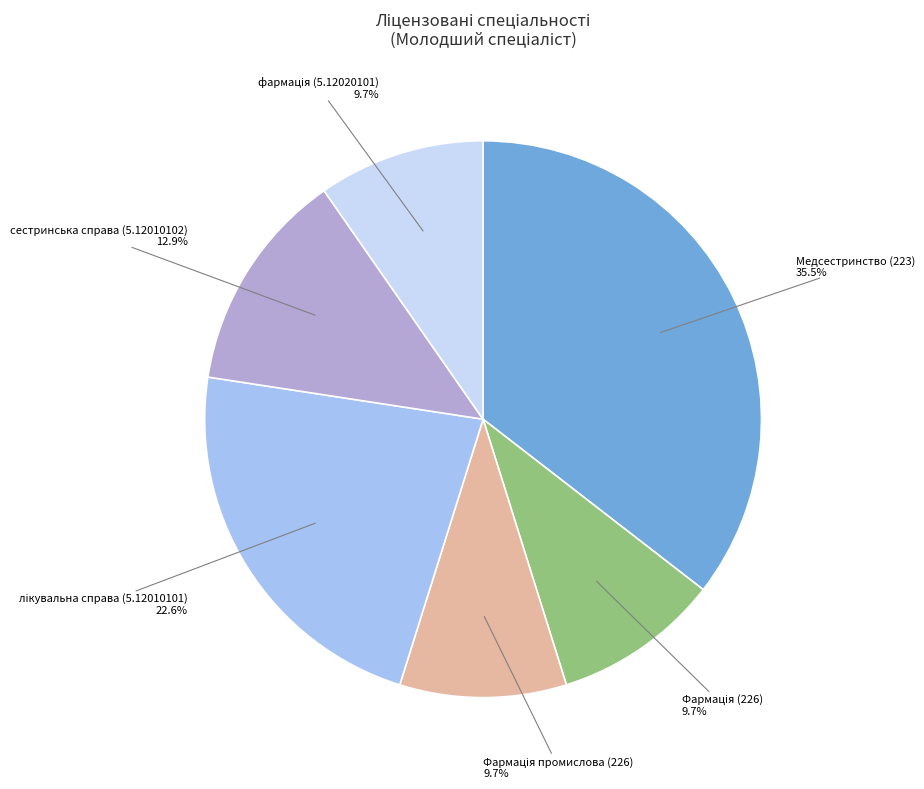

Is there any slice that represents more than half of the pie?

No